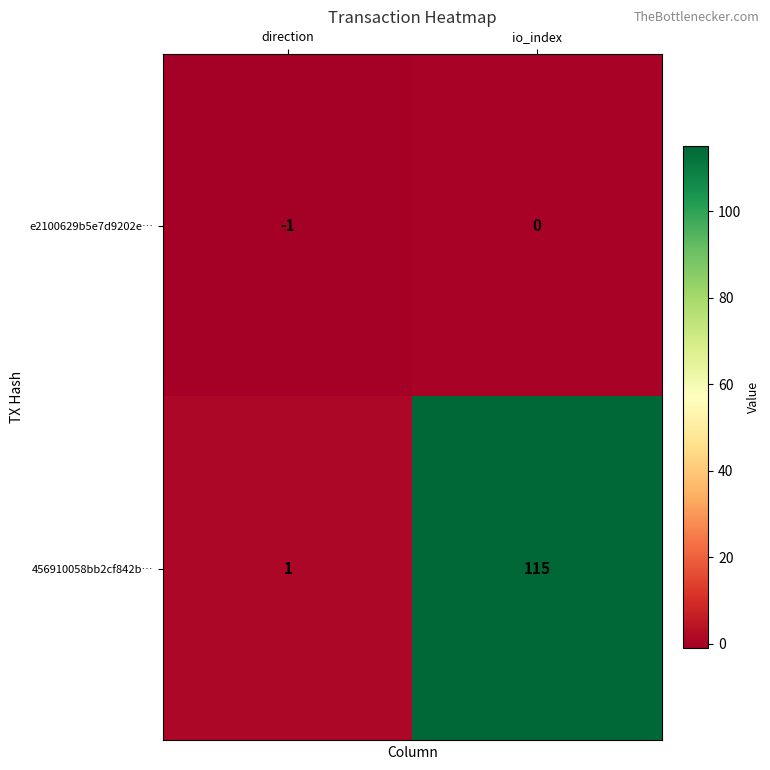

What is the difference between the 456910058bb2cf842b… values at direction and io_index?

114